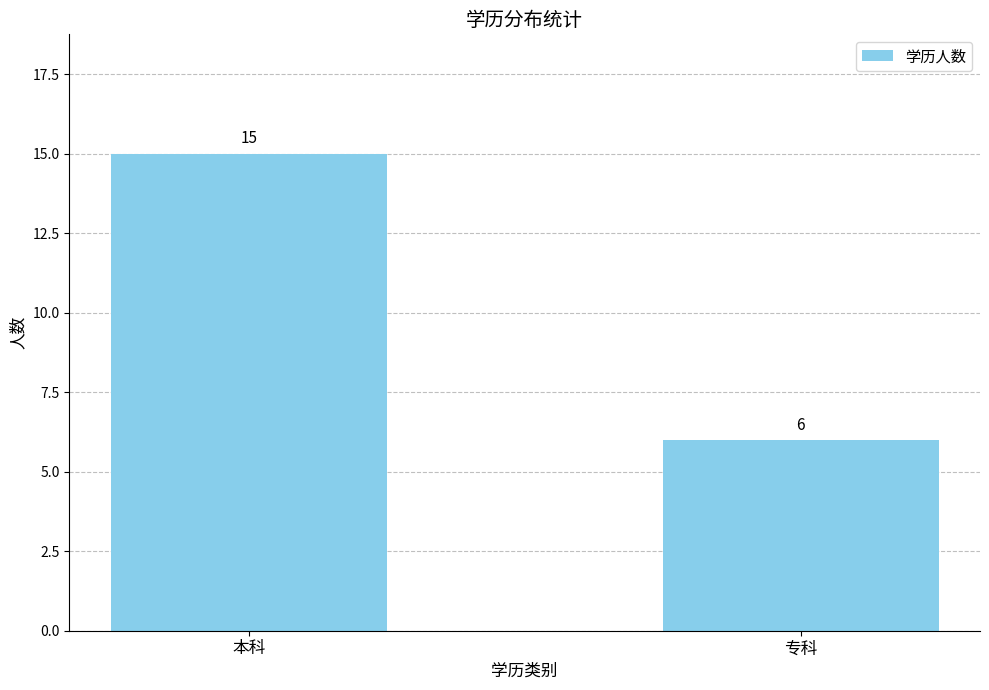

Reading left to right, what are all the values shown in this chart?

15	6